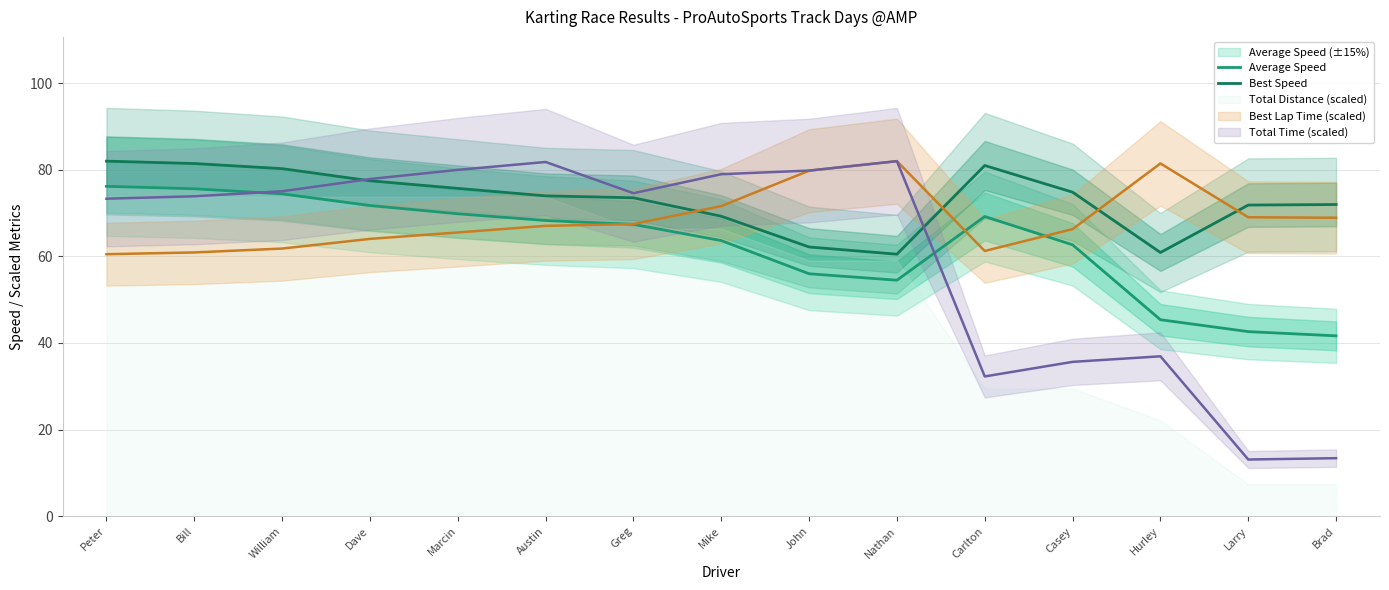

True or false: Average Speed and Best Speed intersect in this chart.

False